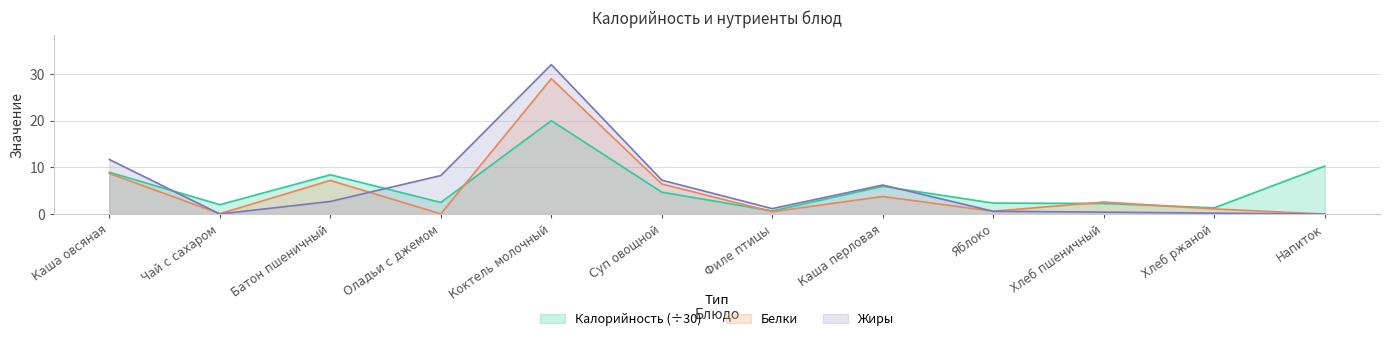

Which series changed the most between Филе птицы and Хлеб ржаной?

Жиры